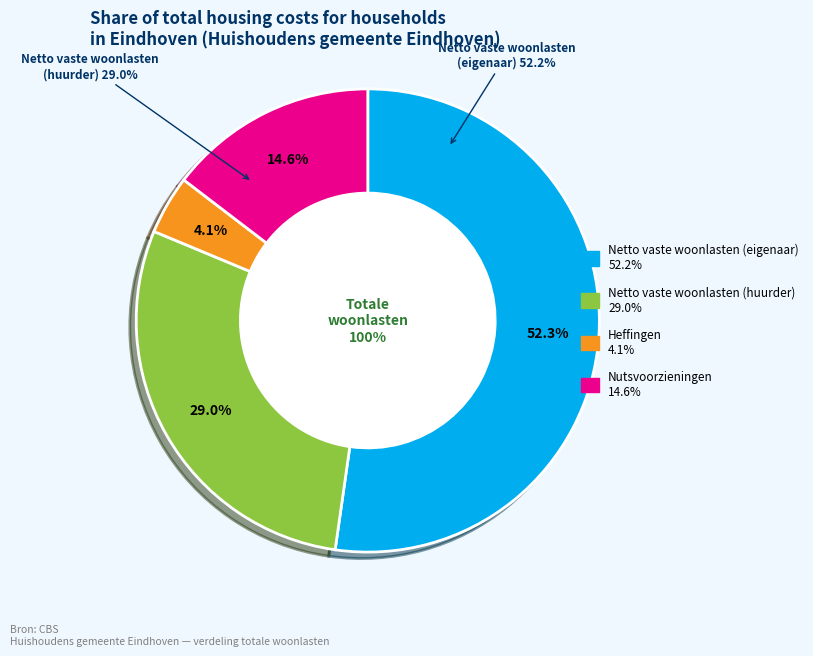

To the nearest percent, what portion does Netto vaste woonlasten (eigenaar) represent?

52%